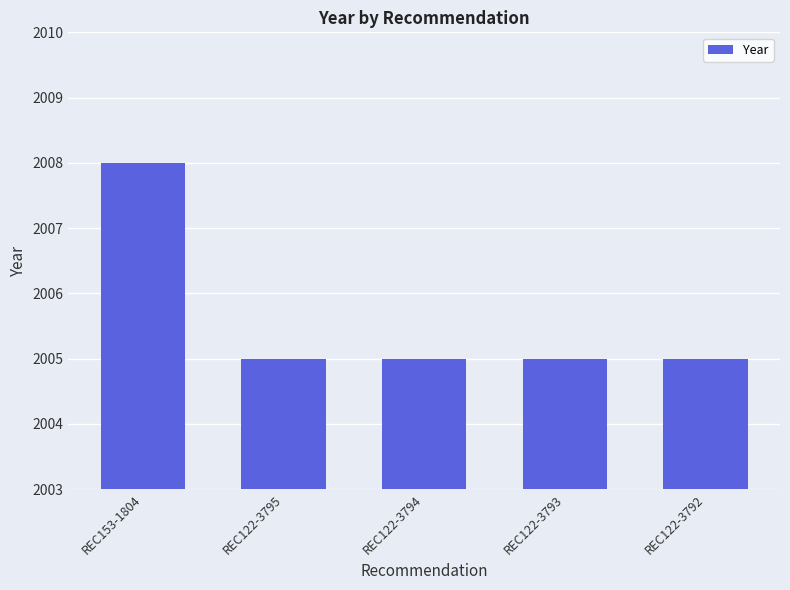

The chart shows a value of 2730 at REC122-3794. True or false?

False